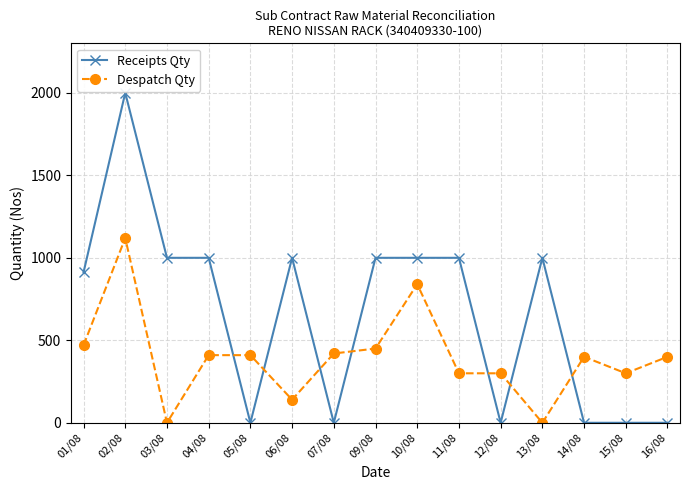

Count the number of categories in the chart.

15